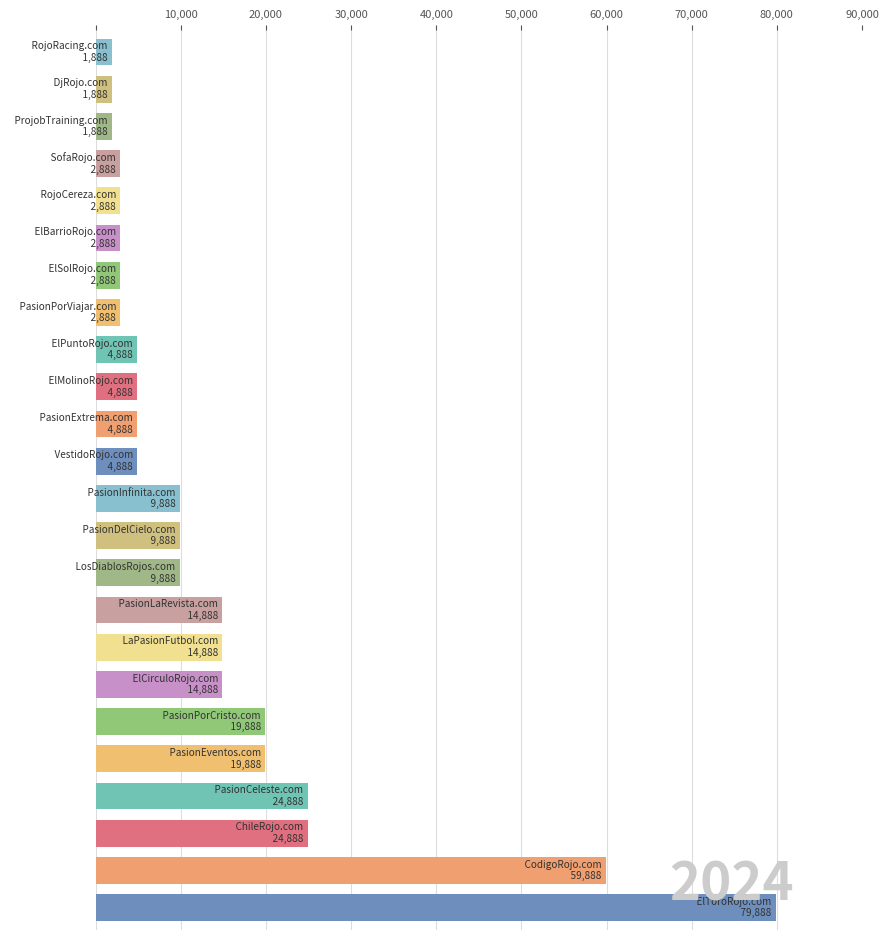

What is the minimum value shown in the chart?

1888